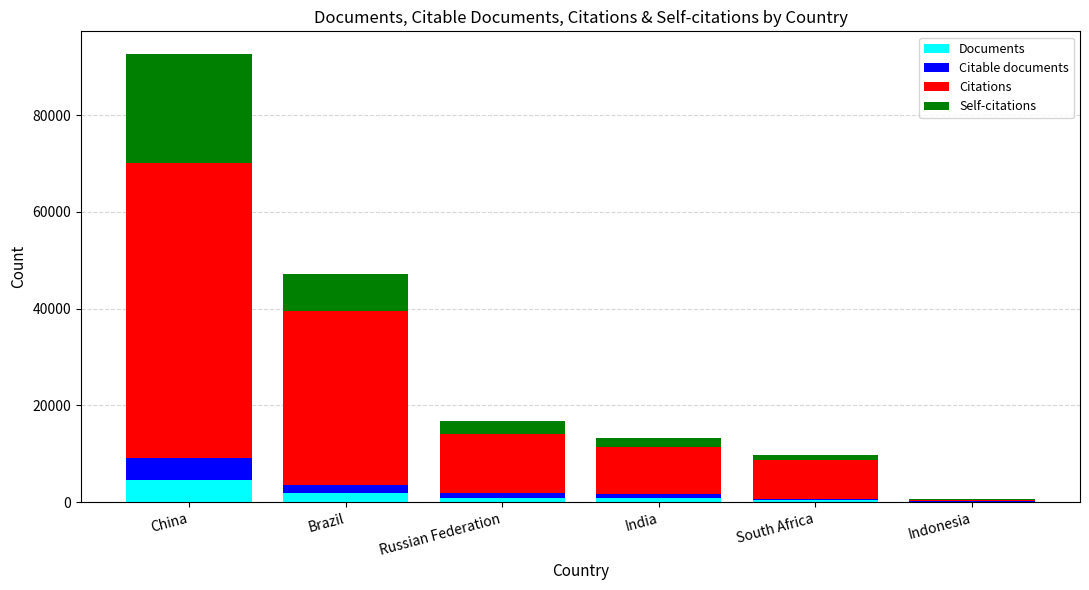

What is the sum of all Documents values?

8496